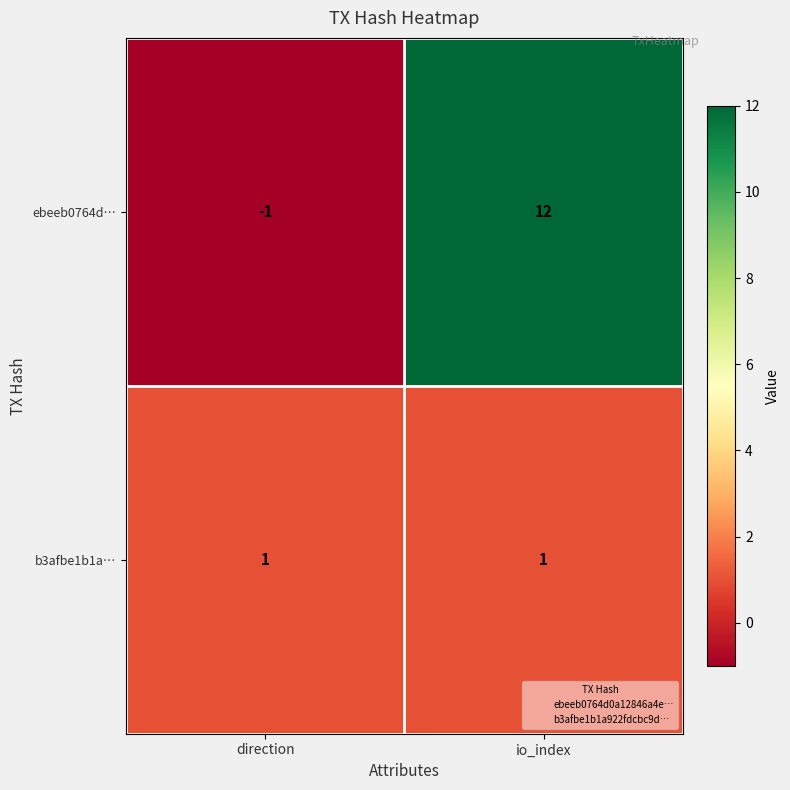

Count the number of categories in the chart.

2